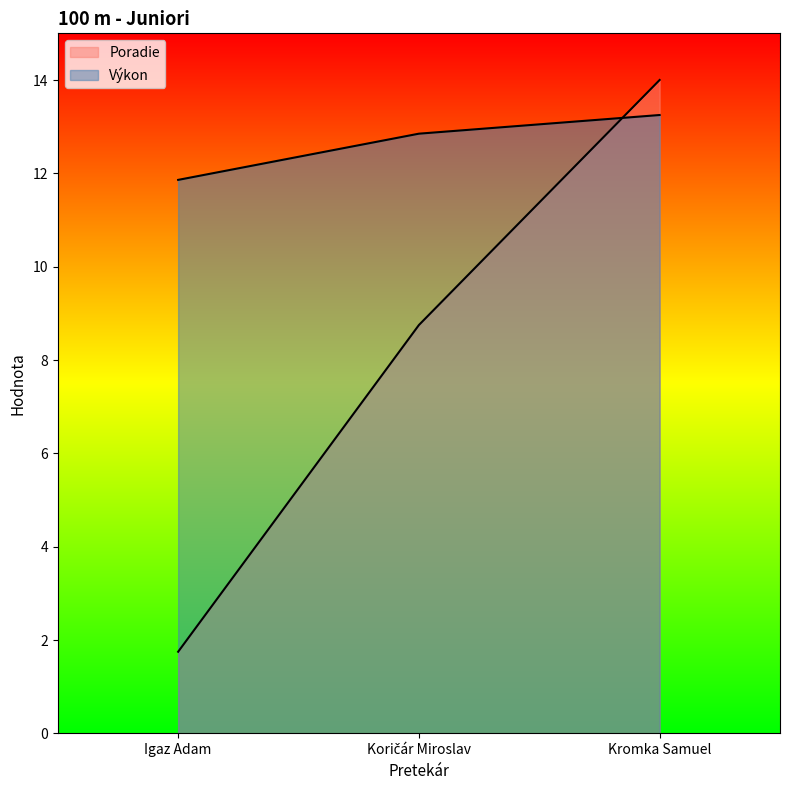

At which label is Poradie closest to 7?

Koričár Miroslav